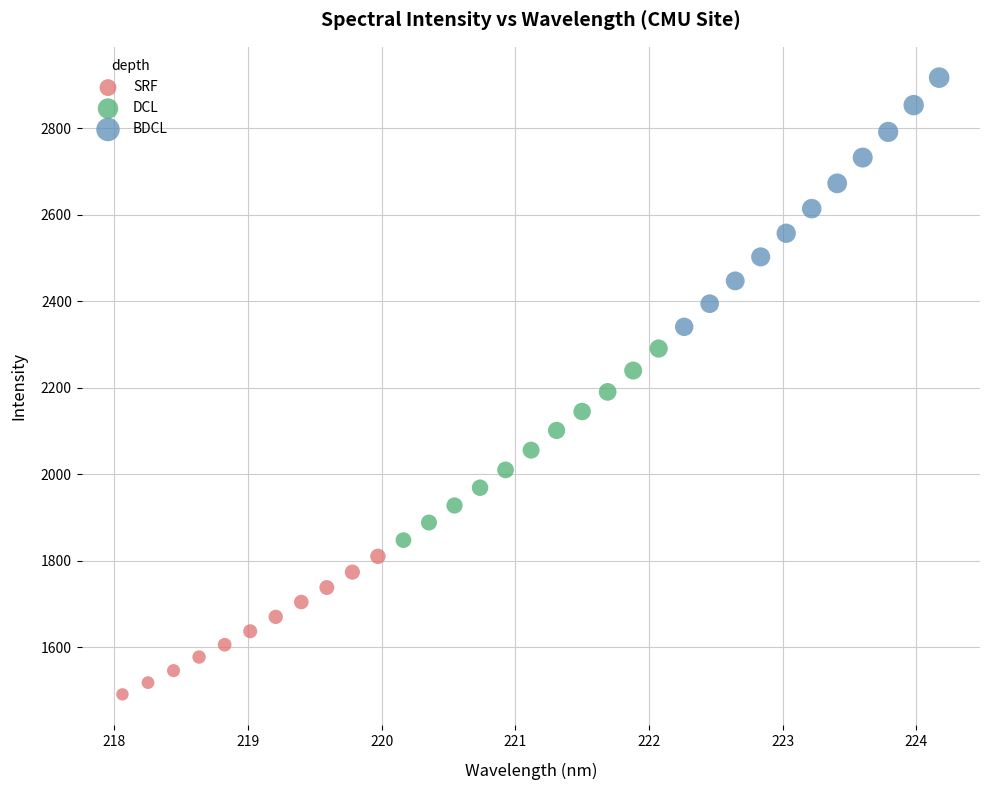

Which series reaches the maximum Y coordinate?

BDCL